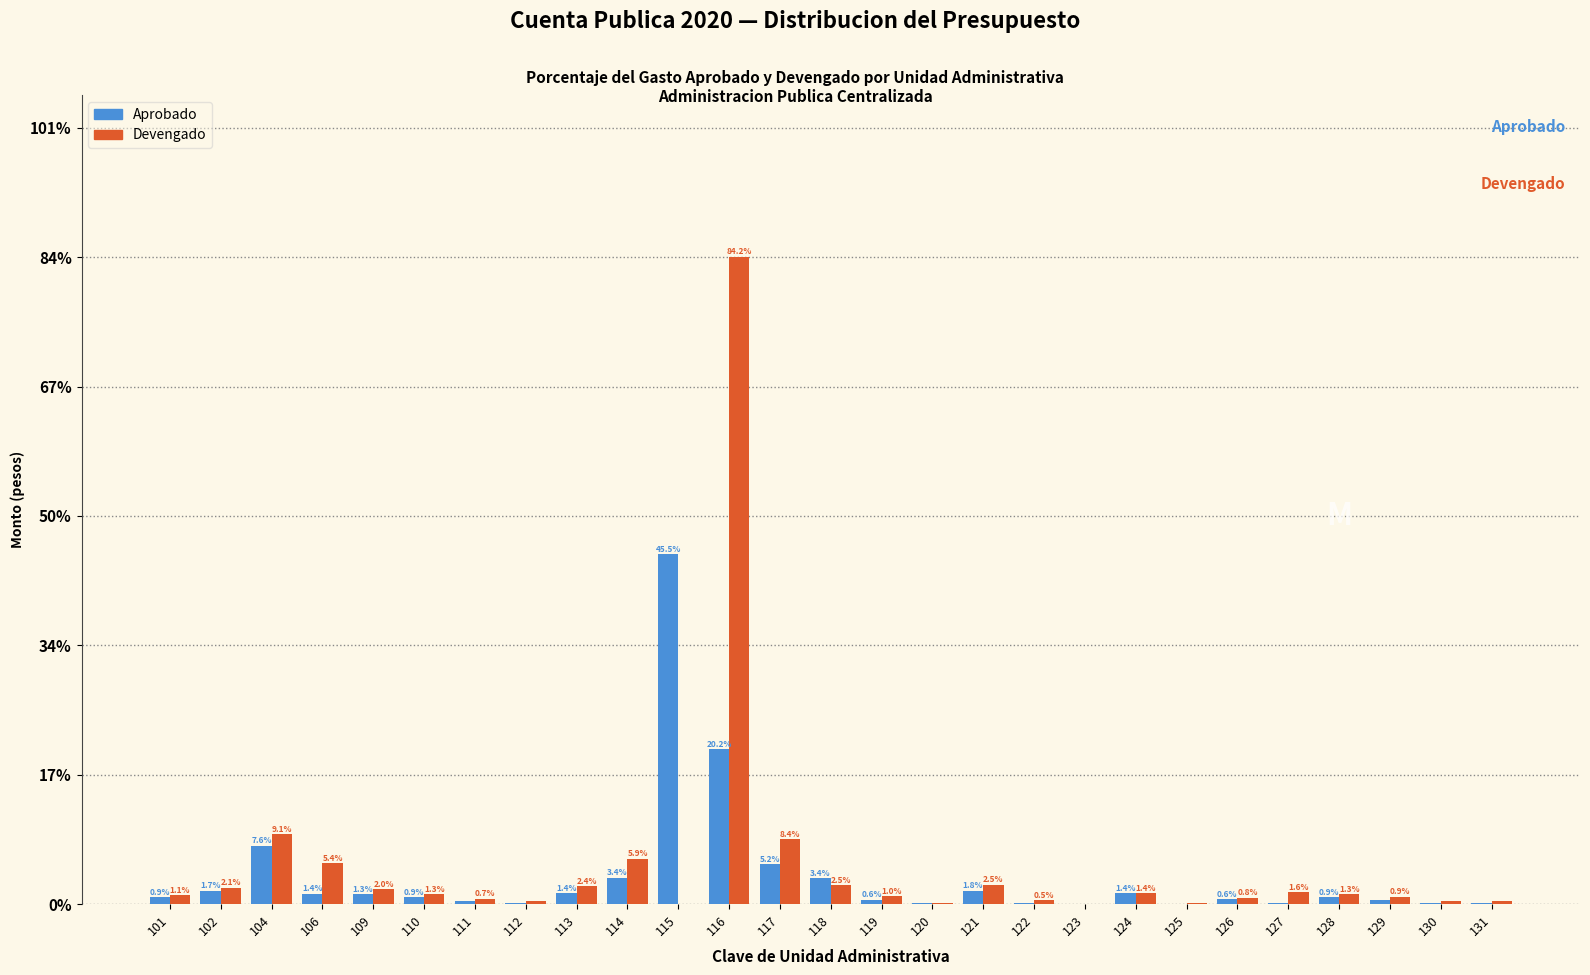

What is the sum of the Aprobado values at 110 and 128?

1.8